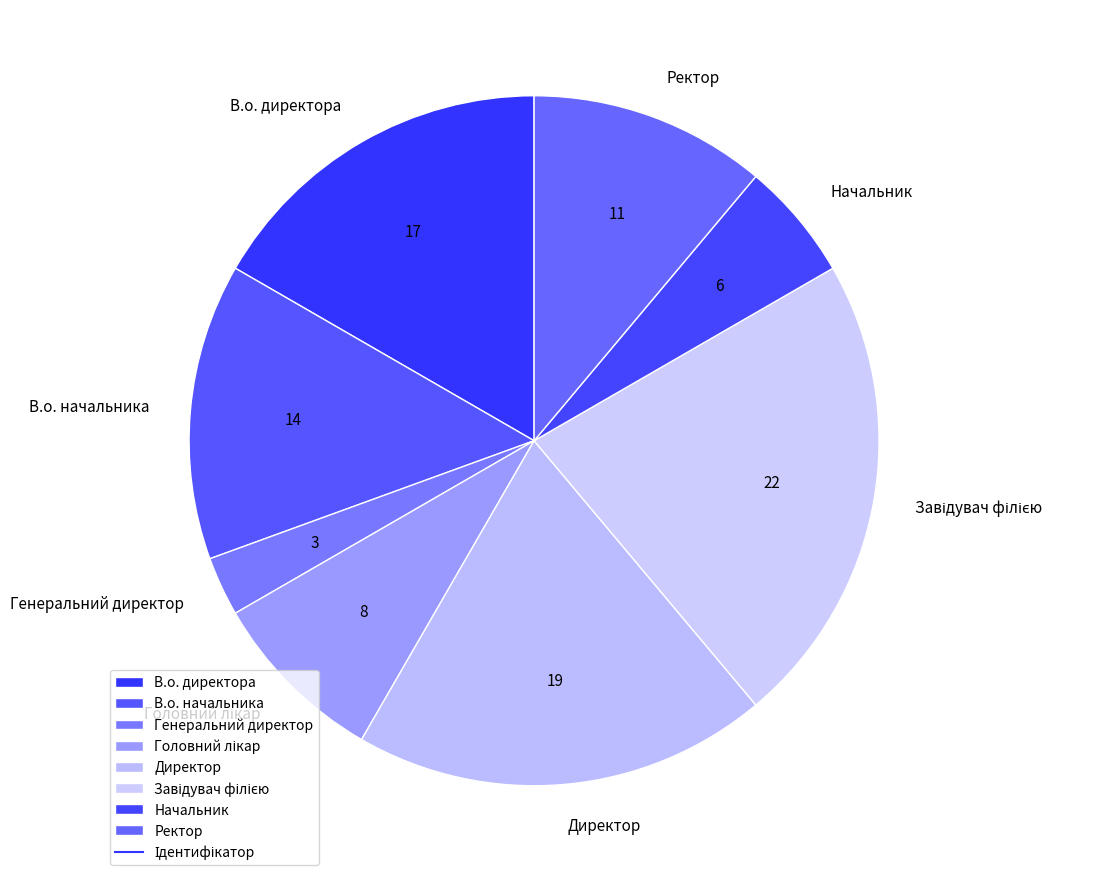

Which slice is the smallest?

Генеральний директор